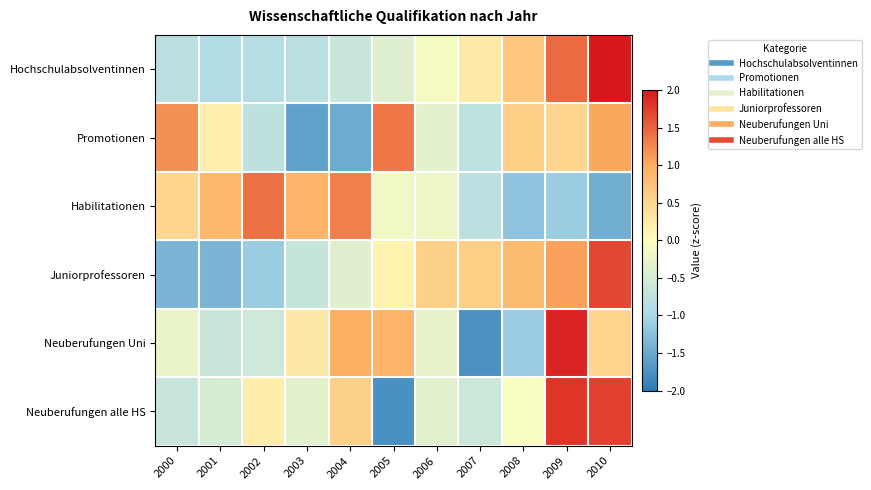

What is the greatest value displayed?

2.2